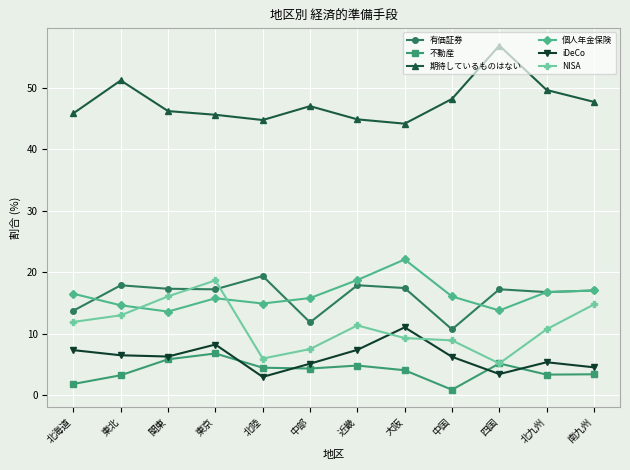

What is the label of the 4th point from the left?

東京